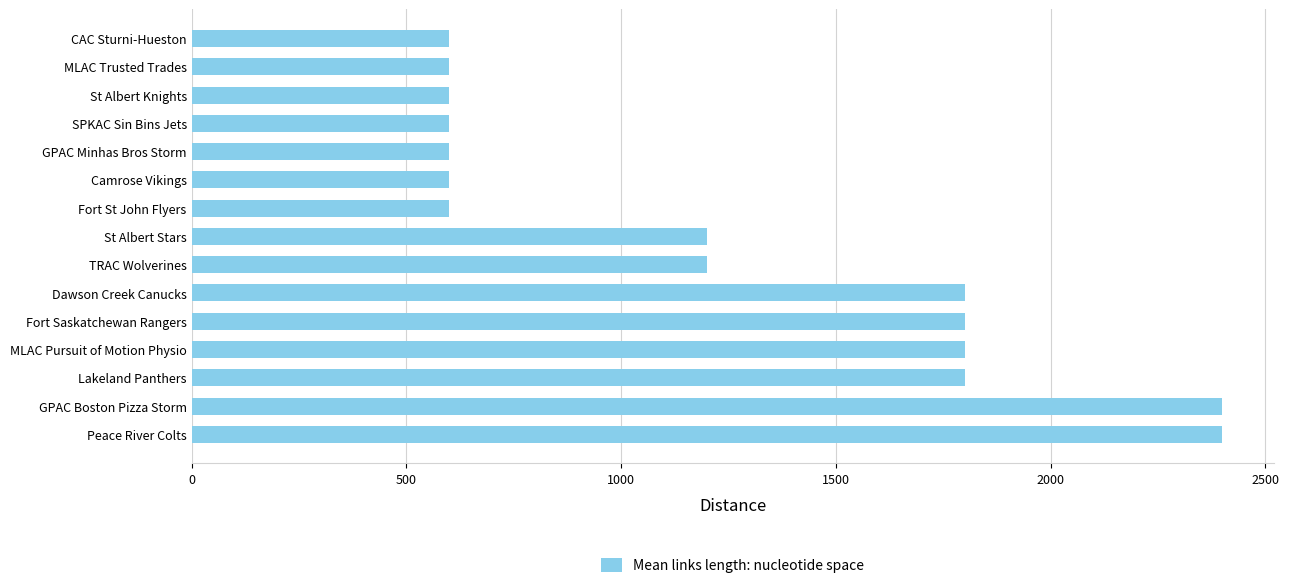

What is the sum of all values?

18600